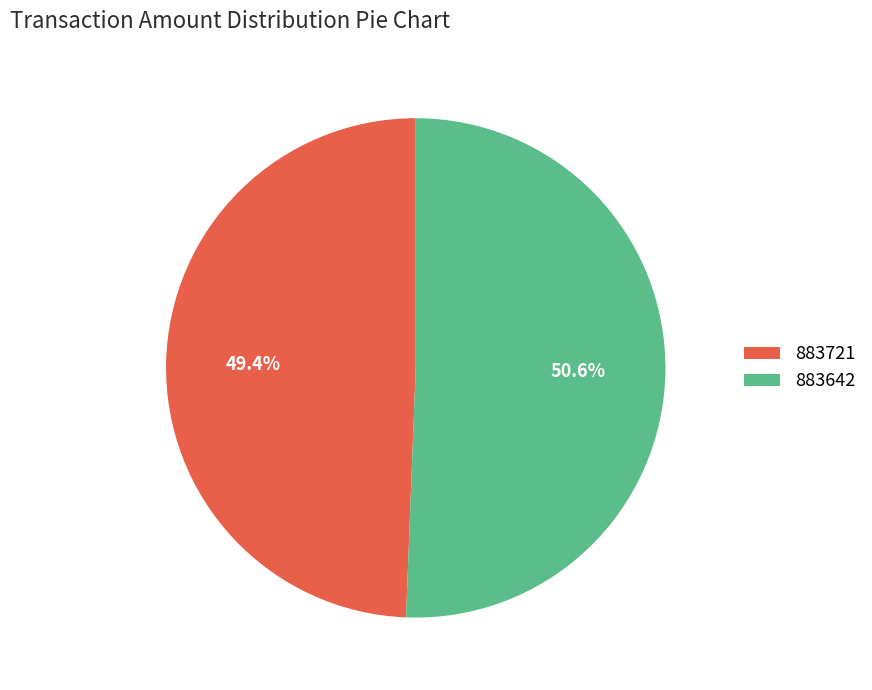

Rank the categories by value from highest to lowest.

883642, 883721